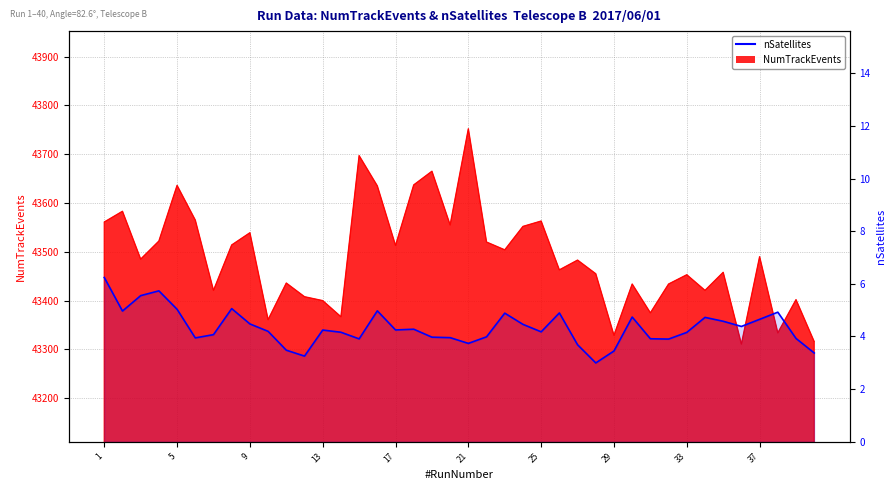

How many points are lower than both their immediate neighbors (excluding endpoints)?

10